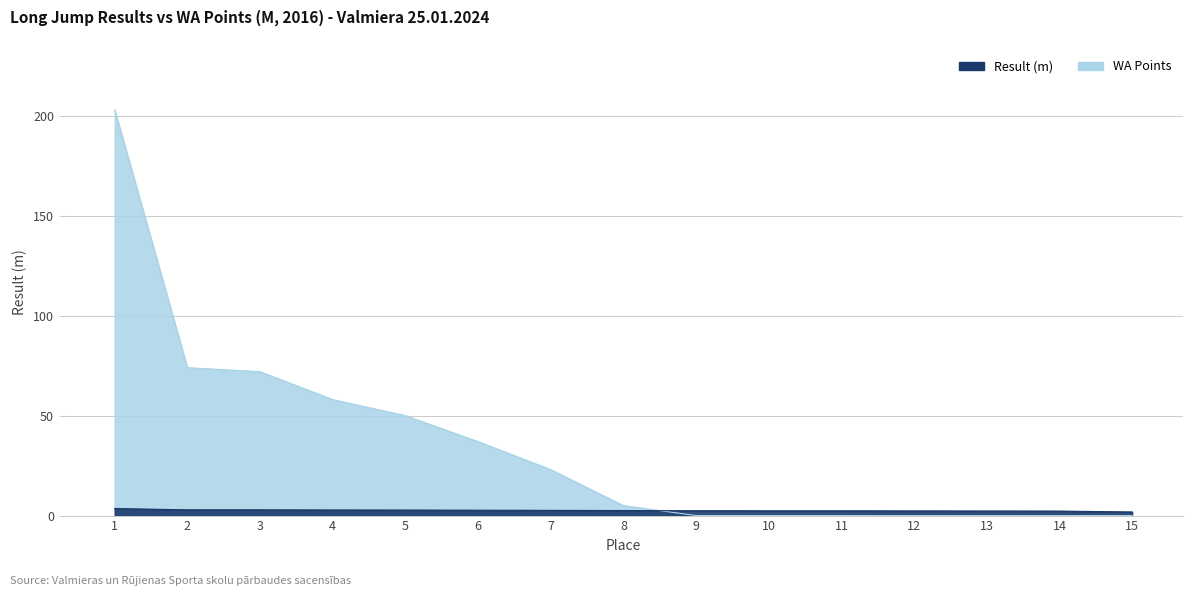

Reading left to right, what are all the values shown in this chart?

Result: 1=3.5	2=2.9	3=2.9	4=2.8	5=2.8	6=2.7	7=2.6	8=2.5	9=2.4	10=2.4	11=2.4	12=2.3	13=2.3	14=2.2	15=1.8
WA: 1=203.0	2=74.0	3=72.0	4=58.0	5=50.0	6=37.0	7=23.0	8=5.0	9=0.0	10=0.0	11=0.0	12=0.0	13=0.0	14=0.0	15=0.0